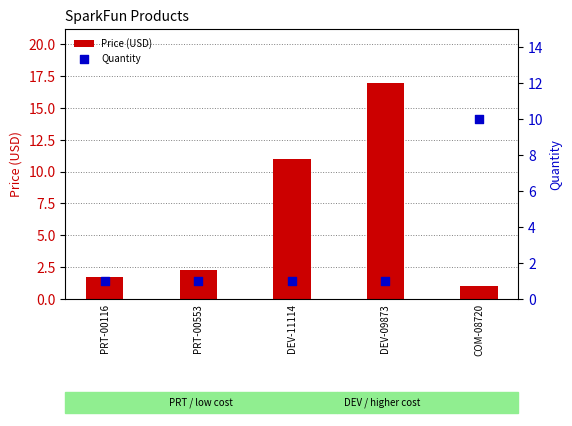

Which series reaches the minimum Y coordinate?

Quantity